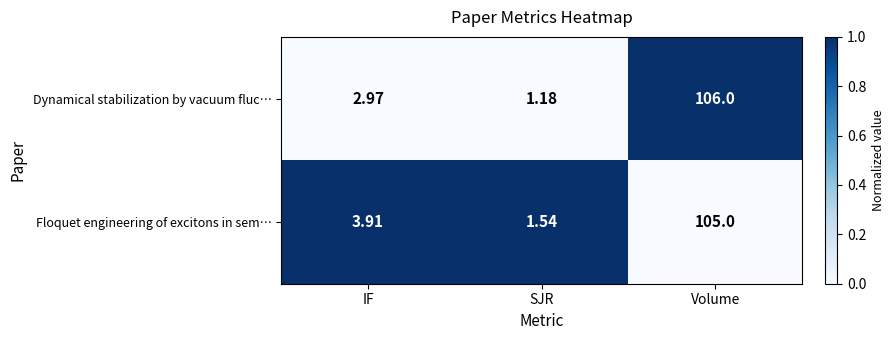

Which label corresponds to the largest value in the chart?

Volume